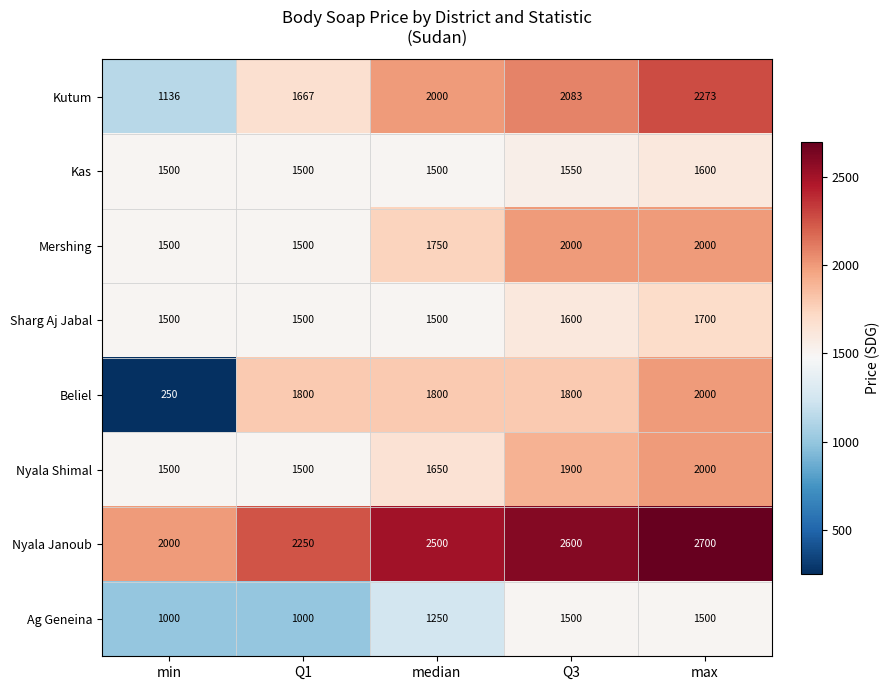

Is it true that Kas equals 1500 at Q1?

True